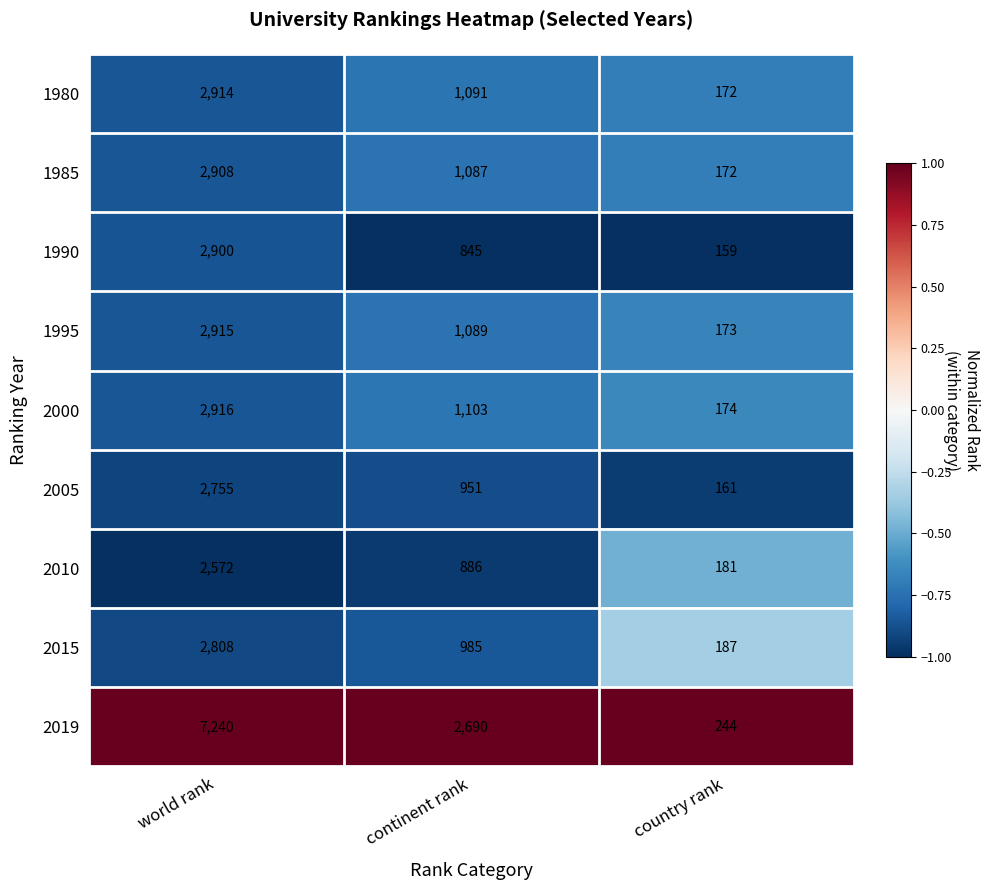

Which series has the widest spread of values?

2019